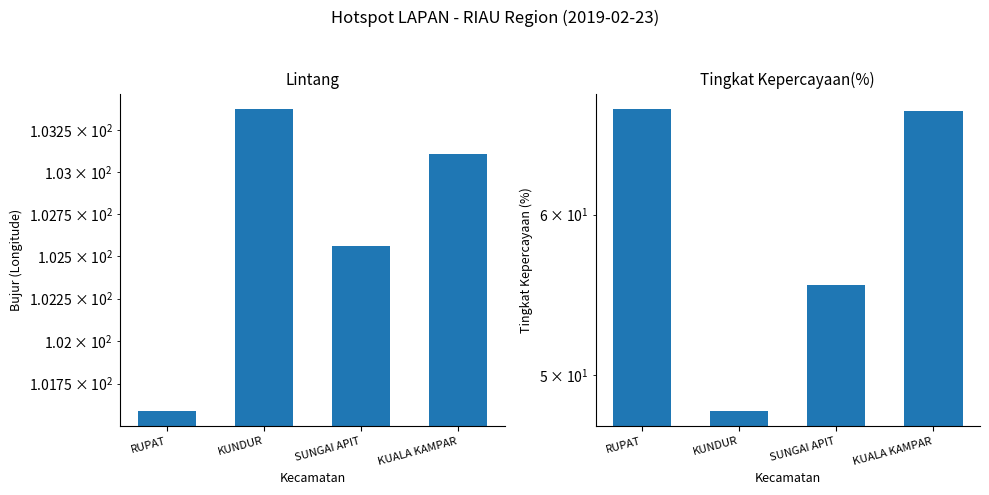

How many data points in Tingkat Kepercayaan(%) are above 67?

2